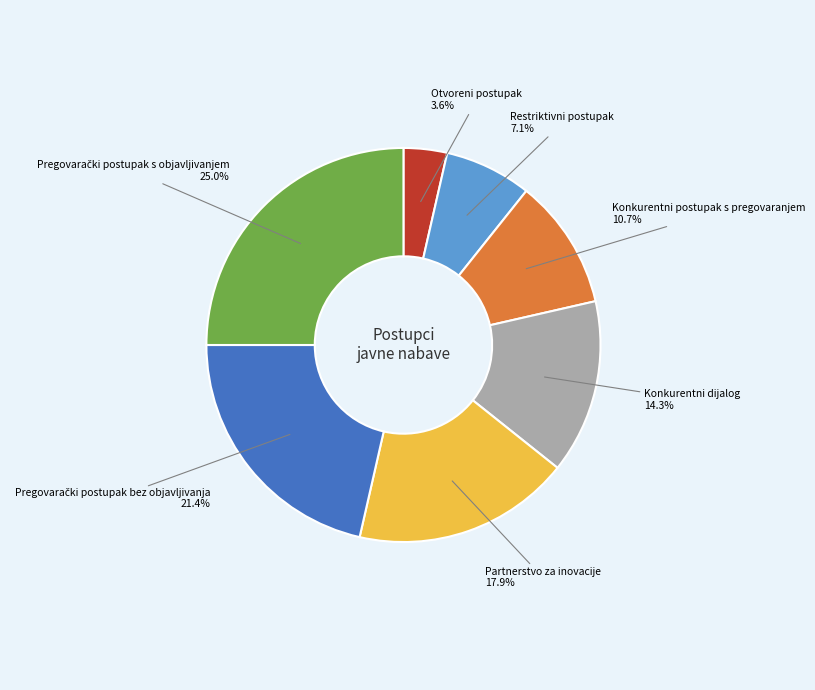

Do Konkurentni dijalog and Konkurentni postupak s pregovaranjem together represent more than half of the pie?

No